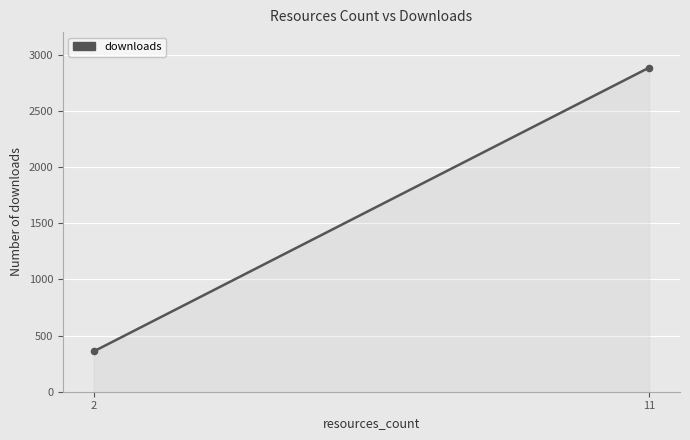

What is the difference between the maximum and minimum values?

2525.0